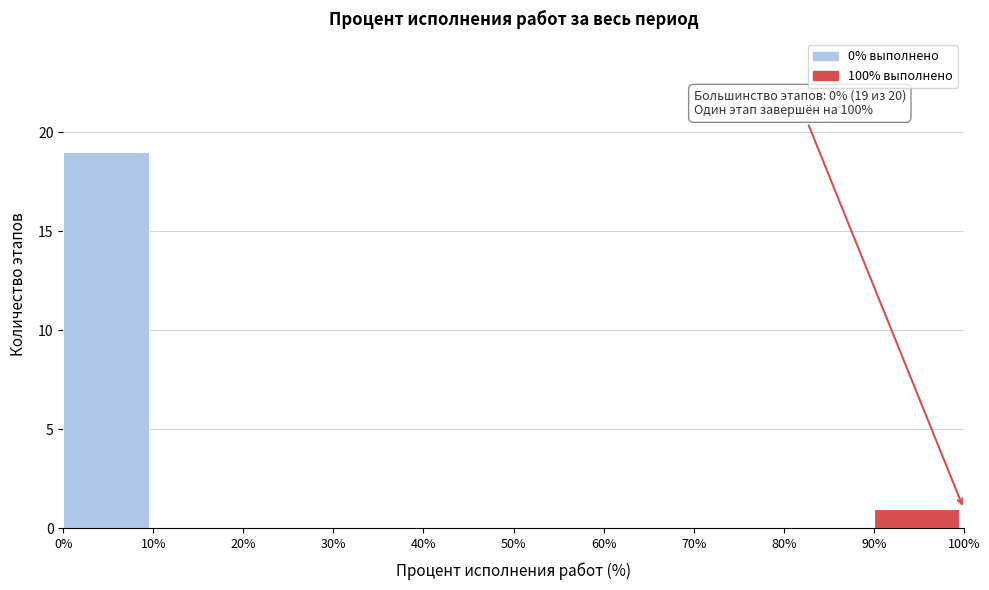

Over which range of the x-axis is the bar tallest?

0% to 10%